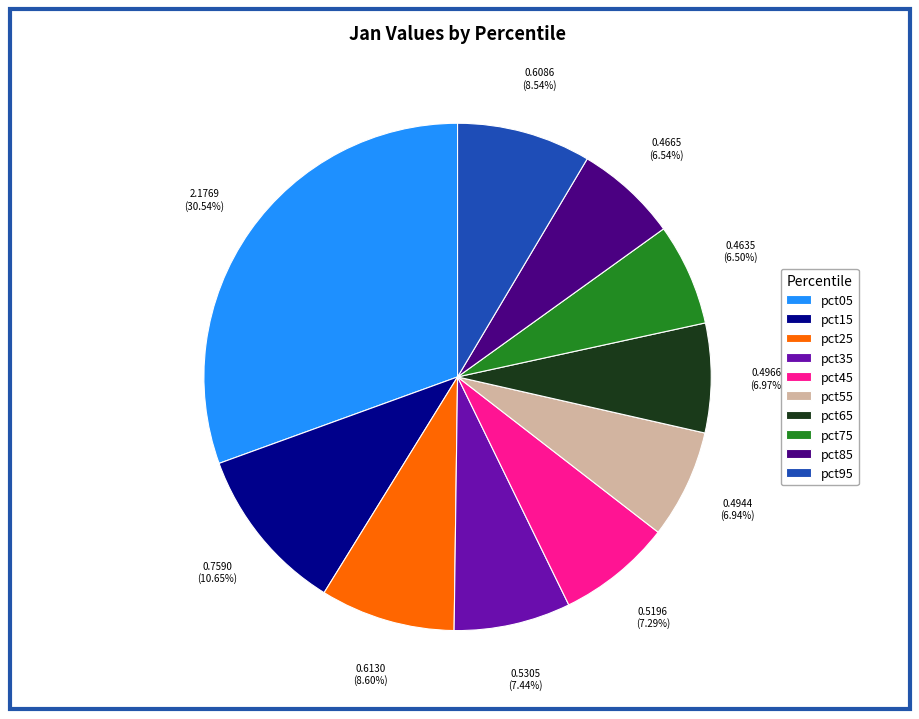

To the nearest percent, what is the average slice percentage?

10%